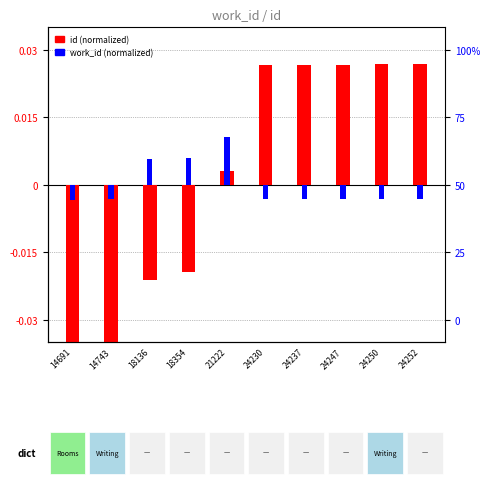

How many data points does each series have?

10